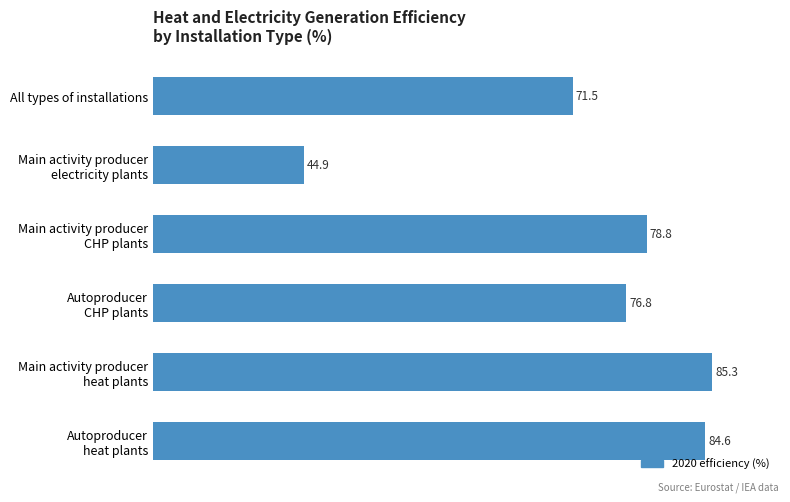

What is the sum of all values?

441.9